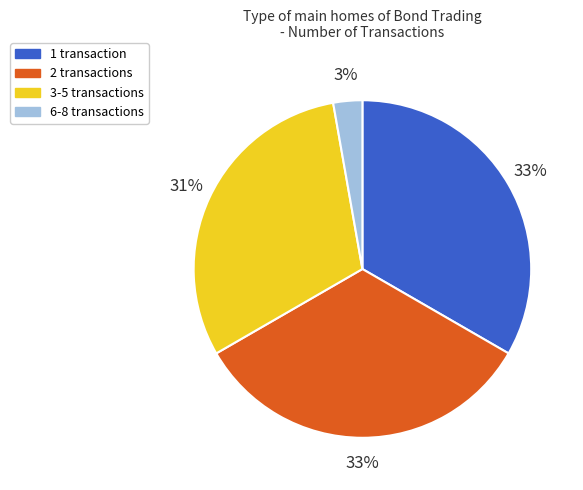

Combined, do 6-8 transactions and 2 transactions account for over 50%?

No